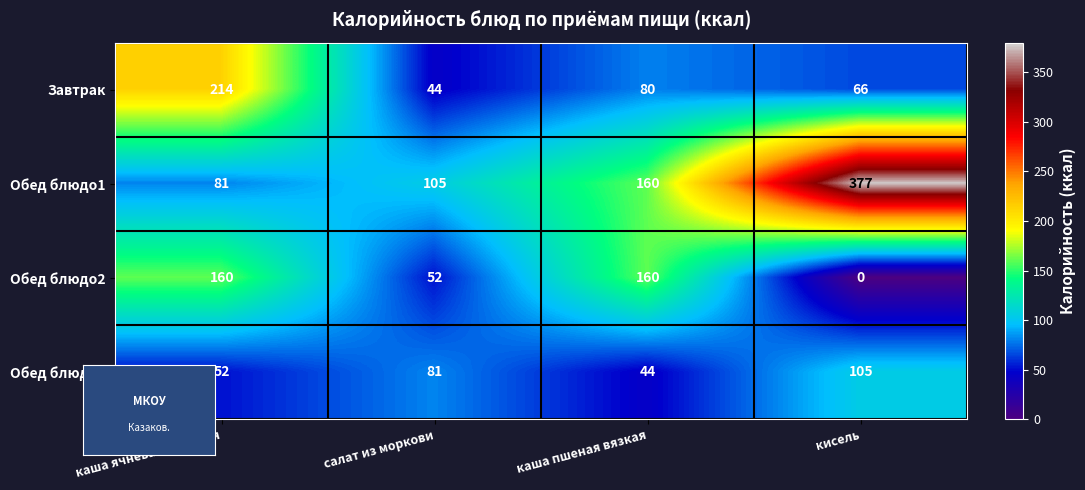

What is the maximum value shown in the chart?

377